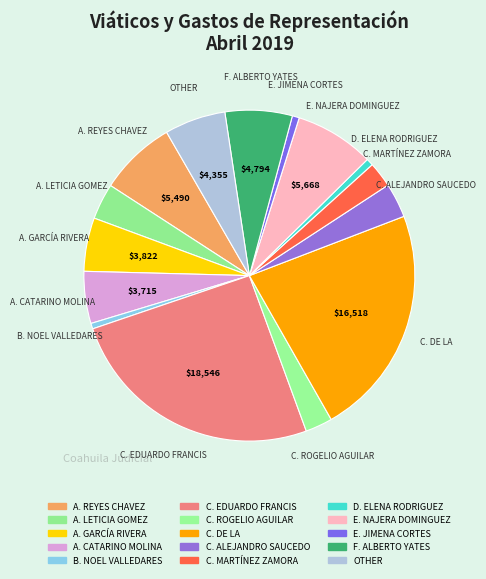

What is the ratio of the value at A. REYES CHAVEZ to the value at E. NAJERA DOMINGUEZ?

1.0